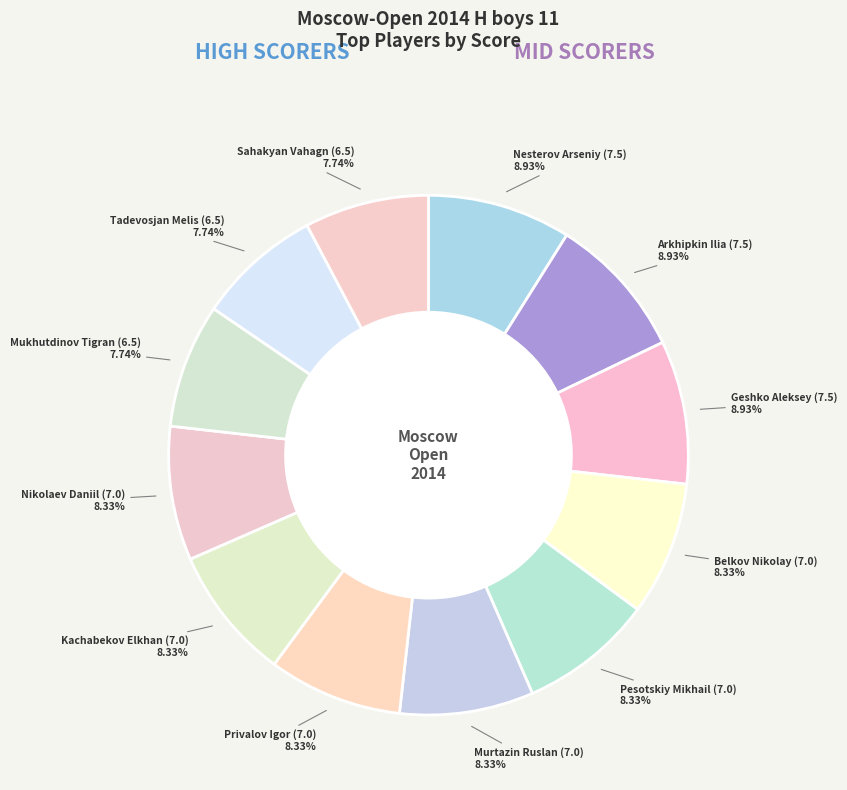

Which slice is the largest?

Nesterov Arseniy (7.5)